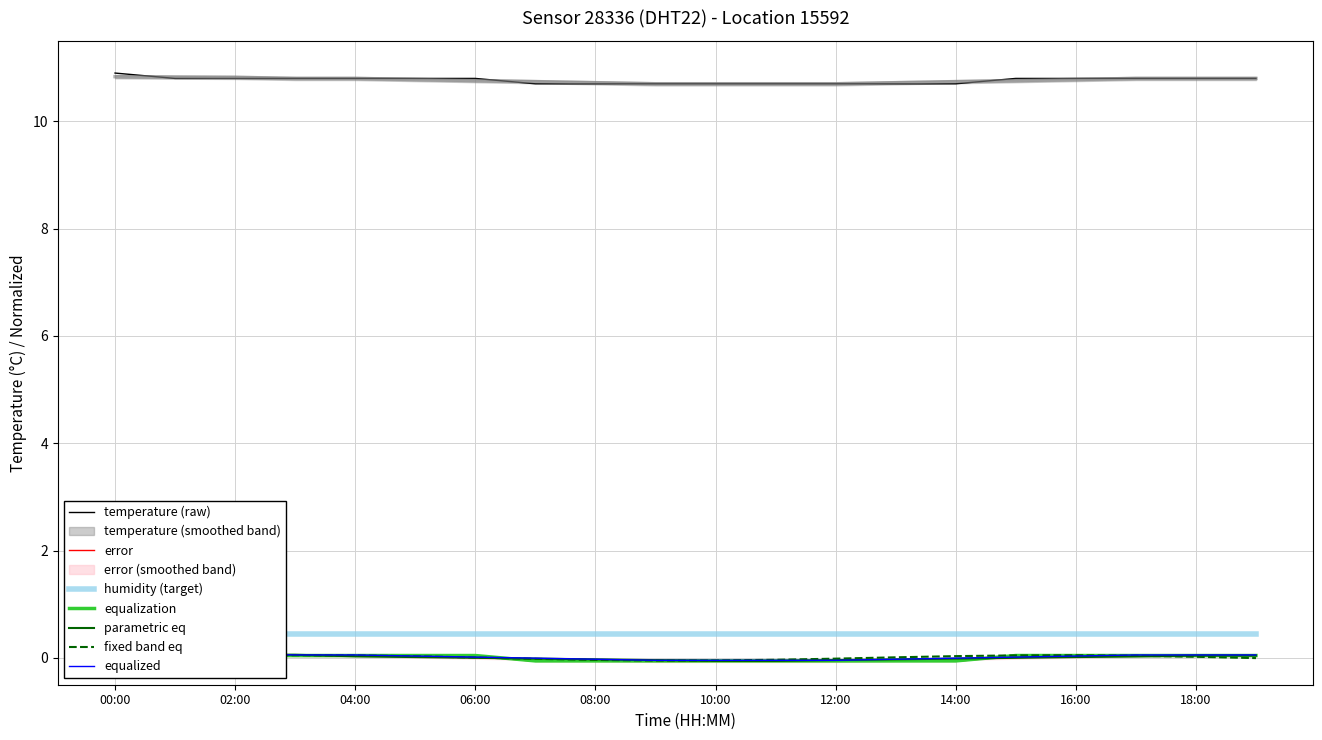

What is the change in value from 05:00 to 08:00?

-0.1